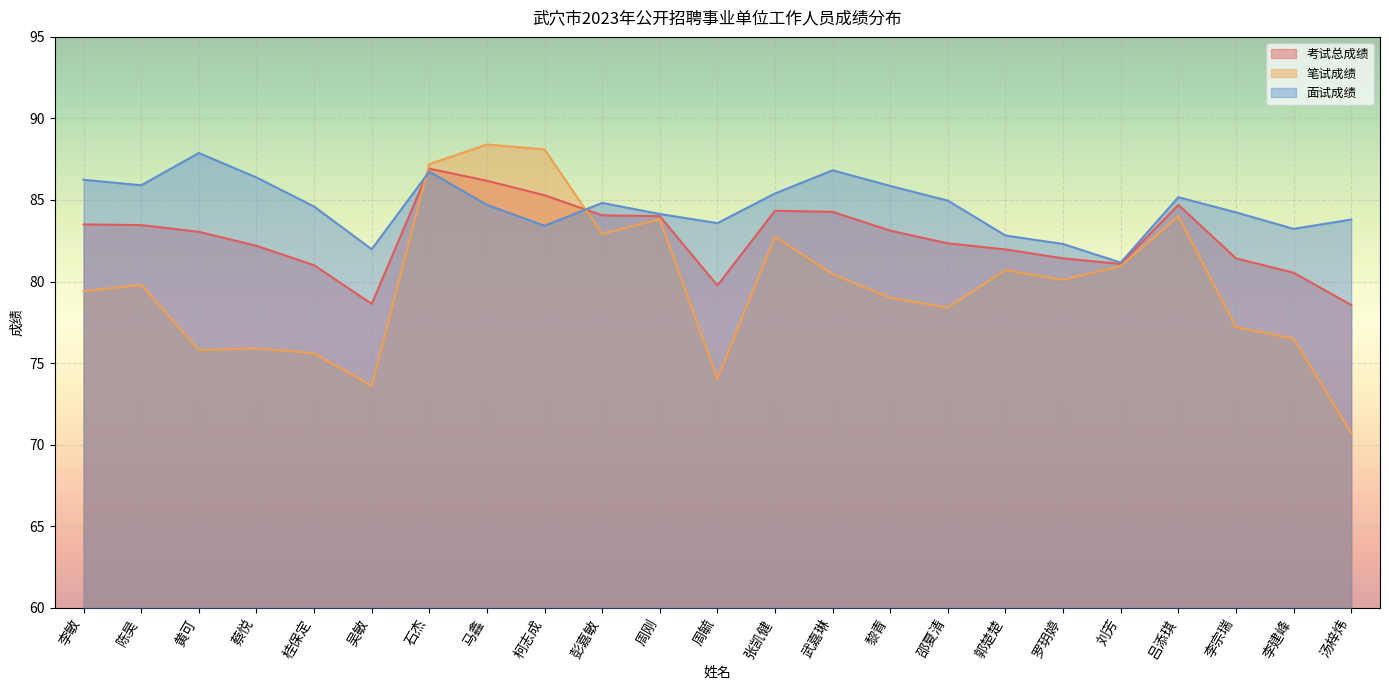

Rank the series by their maximum value, from lowest to highest.

考试总成绩, 面试成绩, 笔试成绩